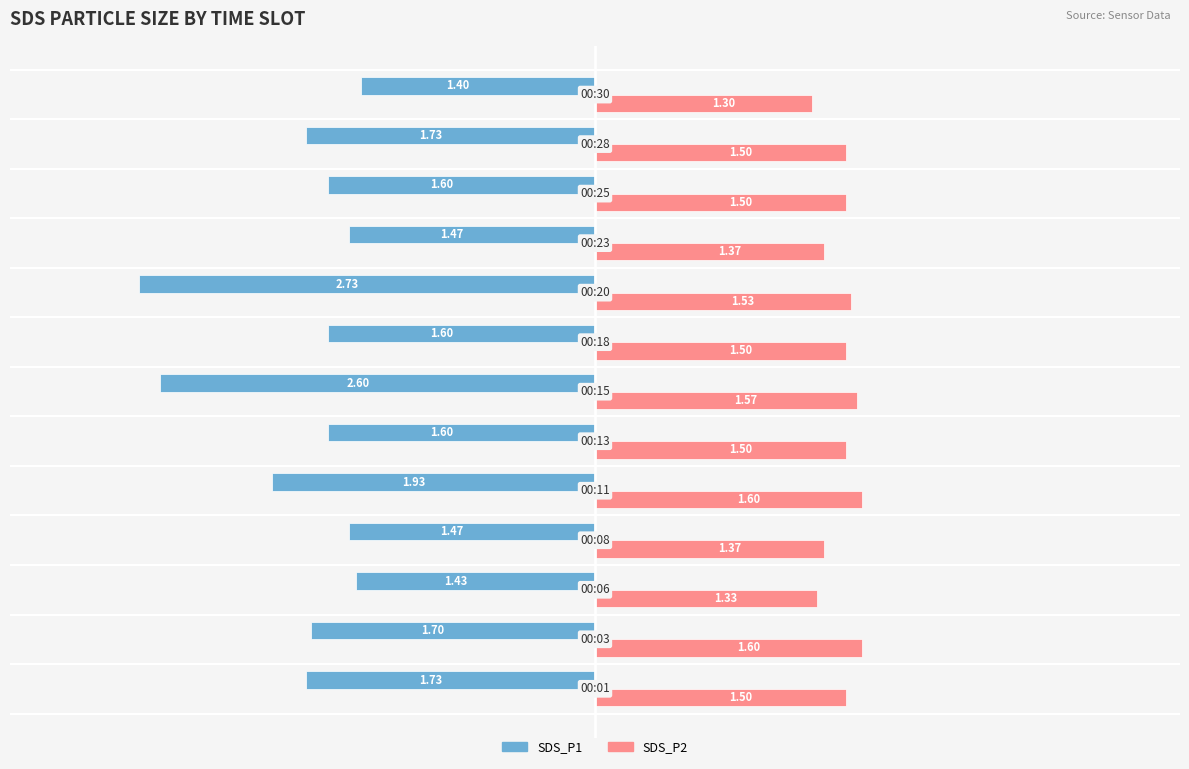

What is the sum of all SDS_P2 values?

19.2